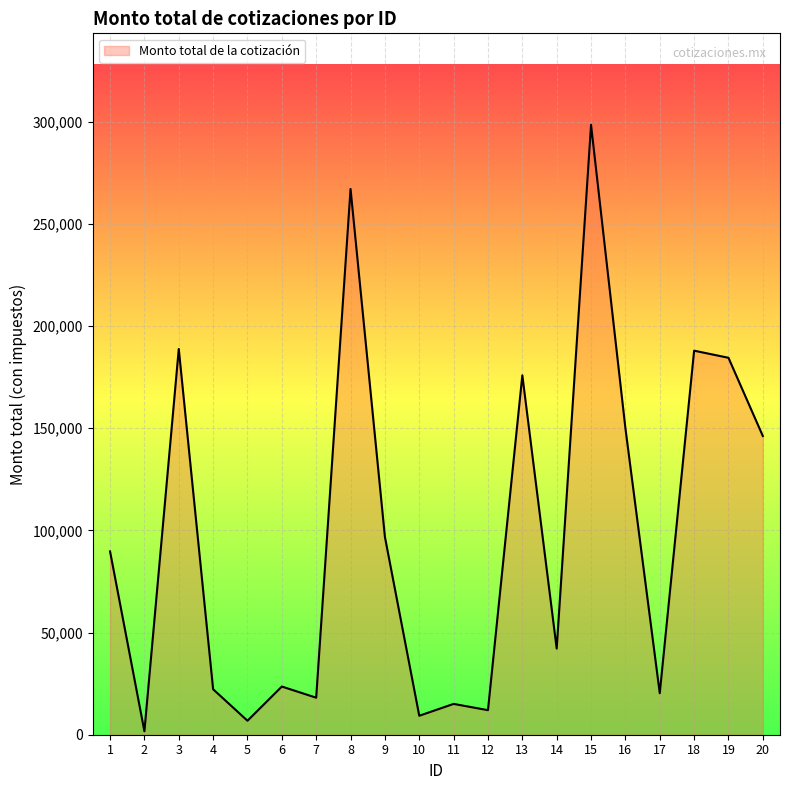

What is the change in value from 1 to 18?

+98224.4